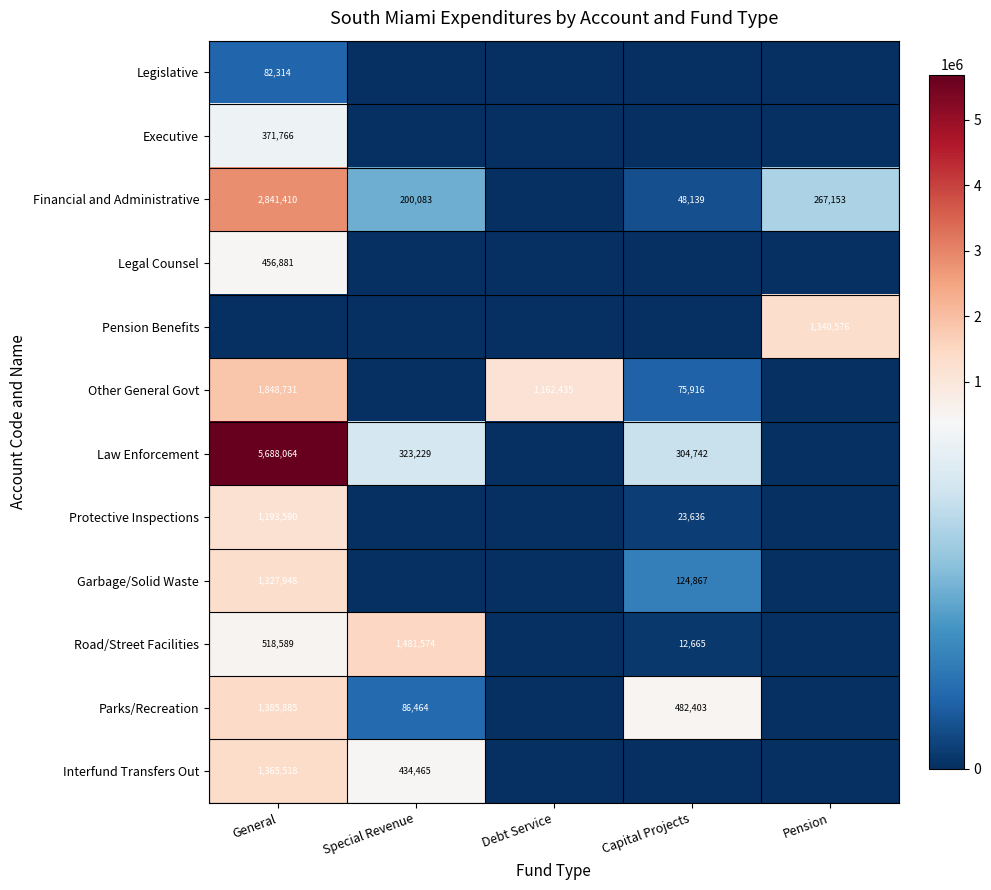

The value of Executive at General is 600519. True or false?

False